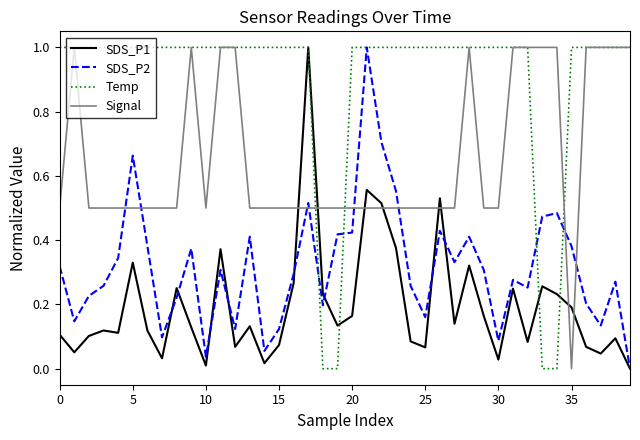

At how many categories does at least one series exceed 0?

40